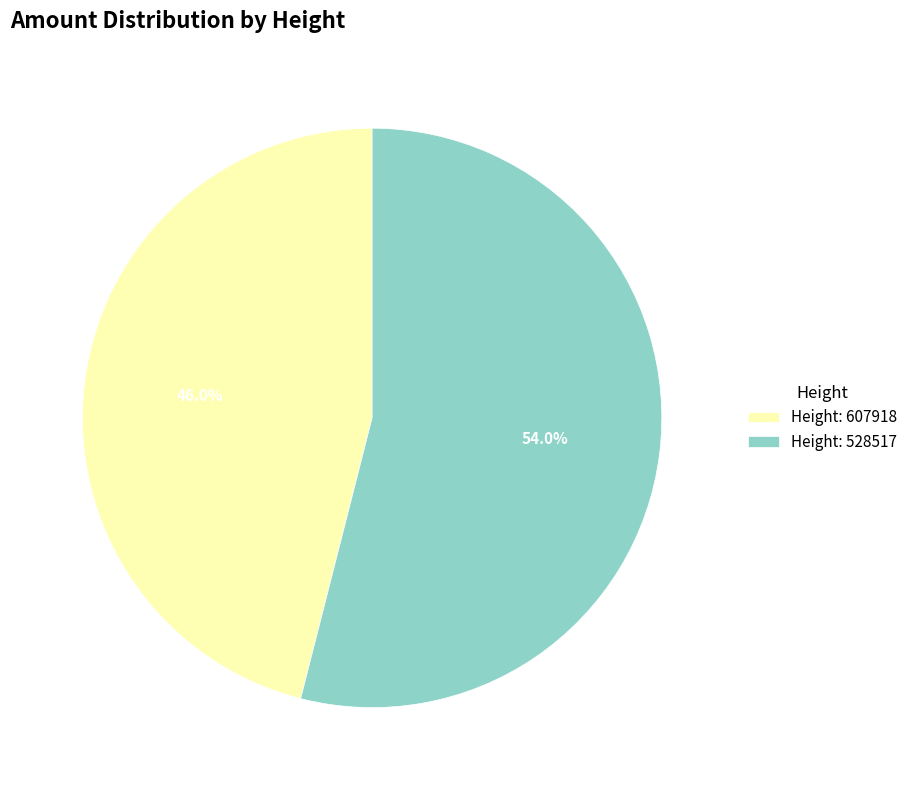

Between Height: 528517 and Height: 607918, which is larger?

Height: 528517